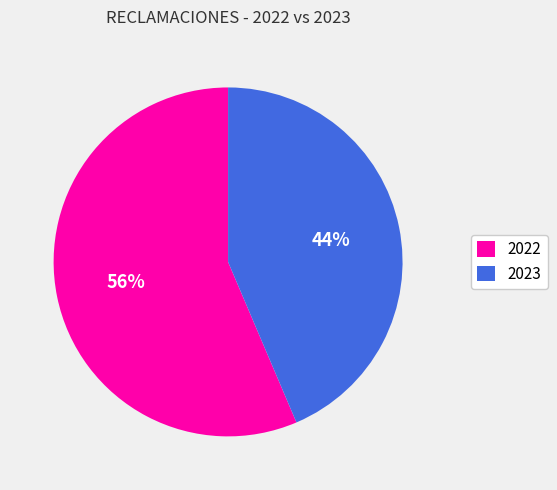

Count the number of slices in the pie.

2